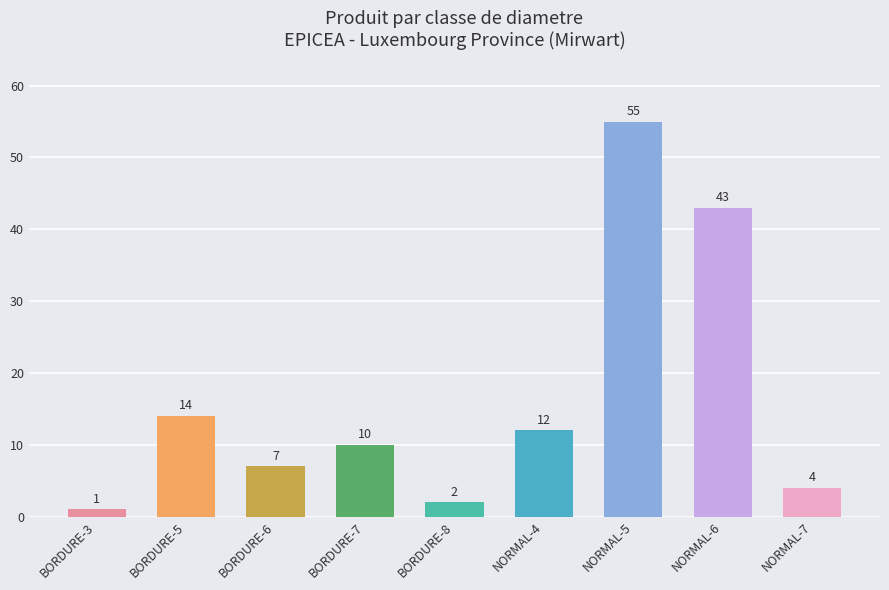

What is the change in value from BORDURE-6 to NORMAL-6?

+36